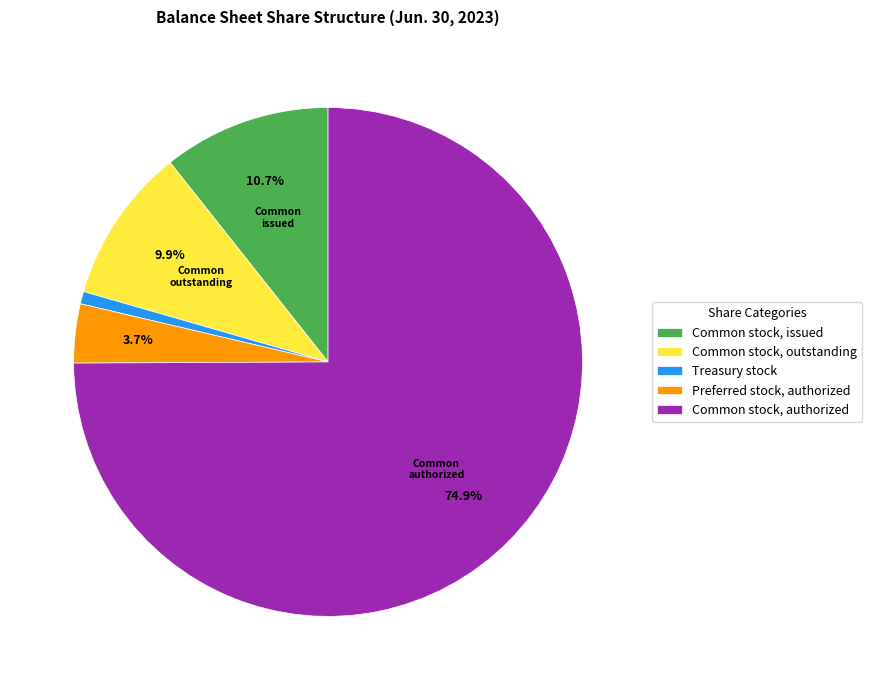

Count the number of slices in the pie.

5